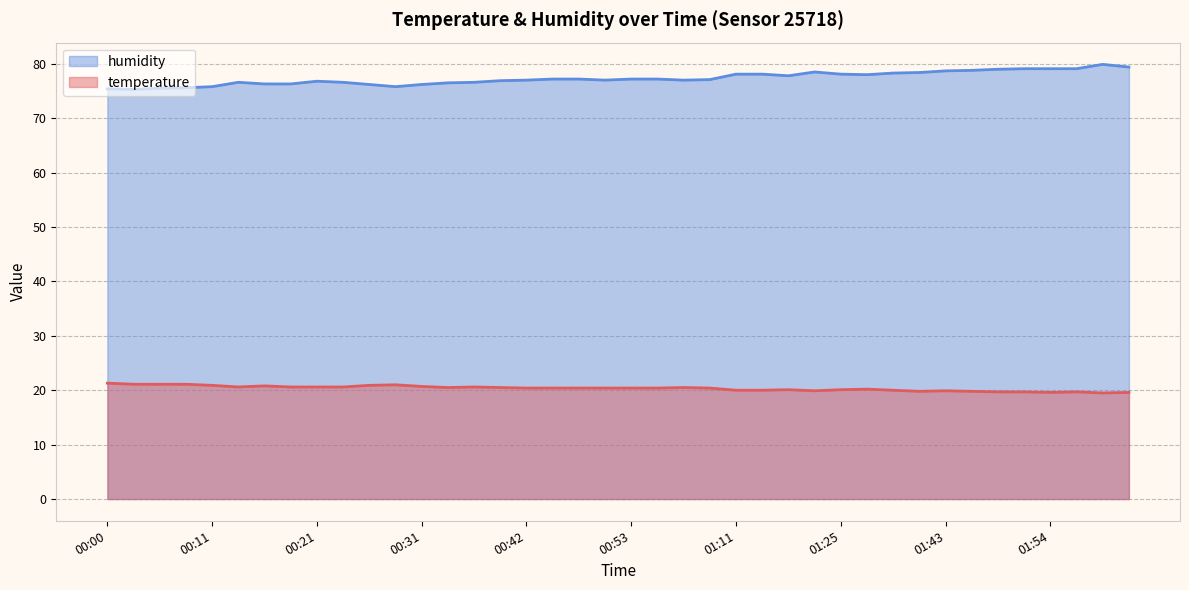

At which category is the sum across all series the highest?

02:00